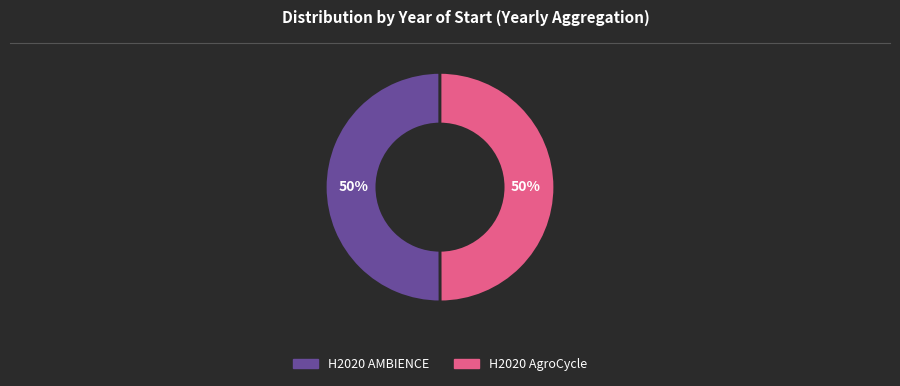

How many slices are in this pie chart?

2